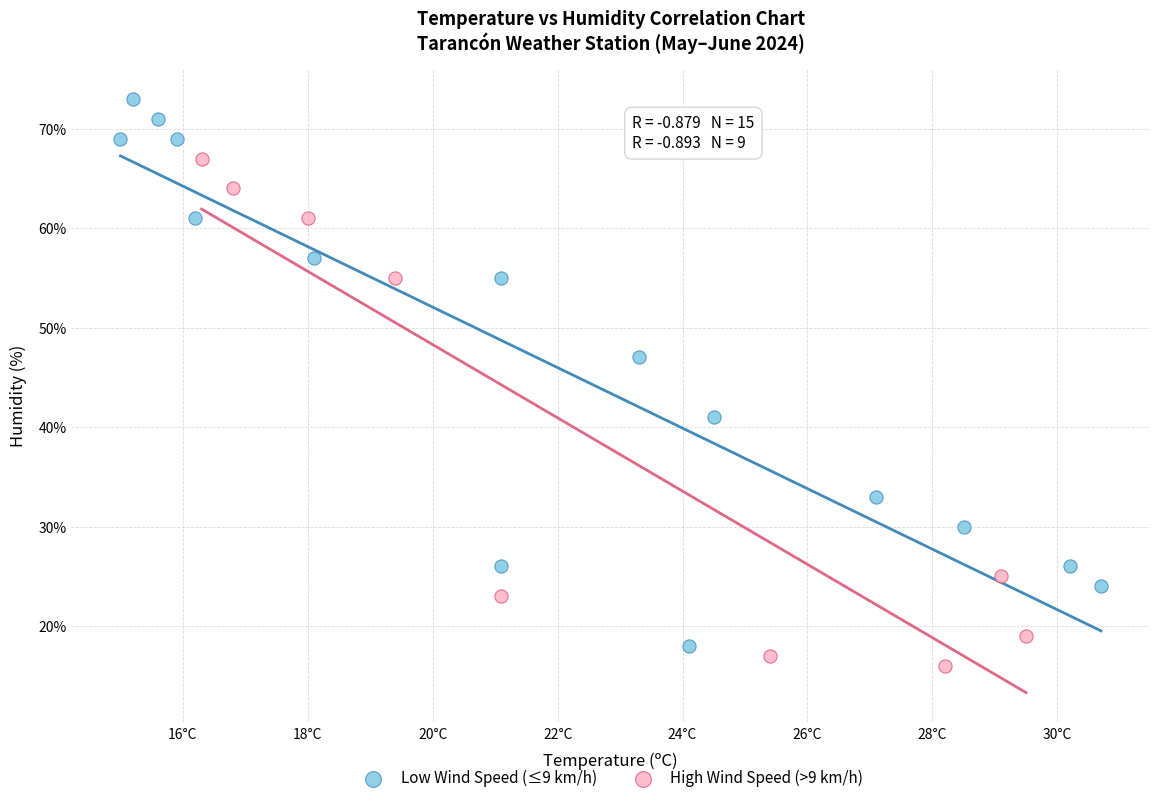

Which series contains the highest Y value?

Low Wind Speed (≤9 km/h)